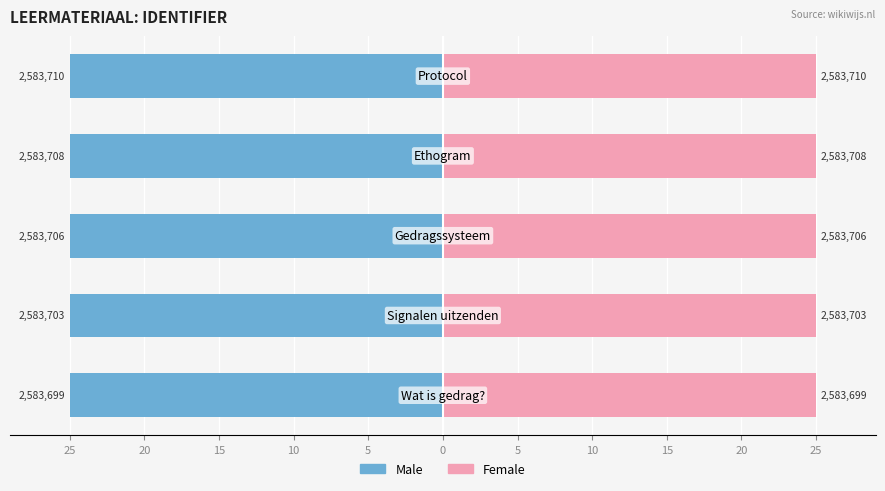

What is the value of the Male bar at the 3rd from the left?

-25.0